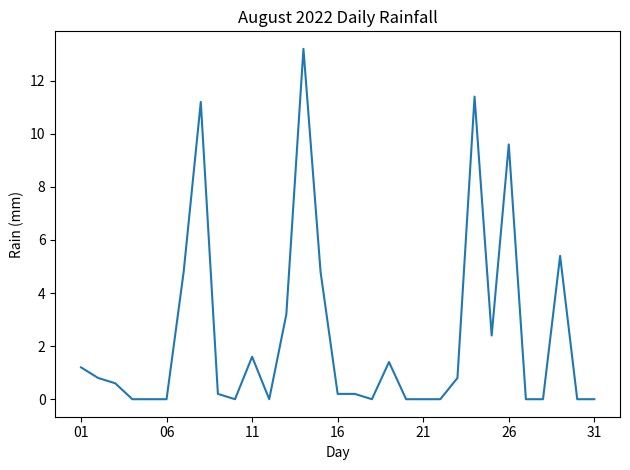

What is the difference between the maximum and minimum values?

13.2